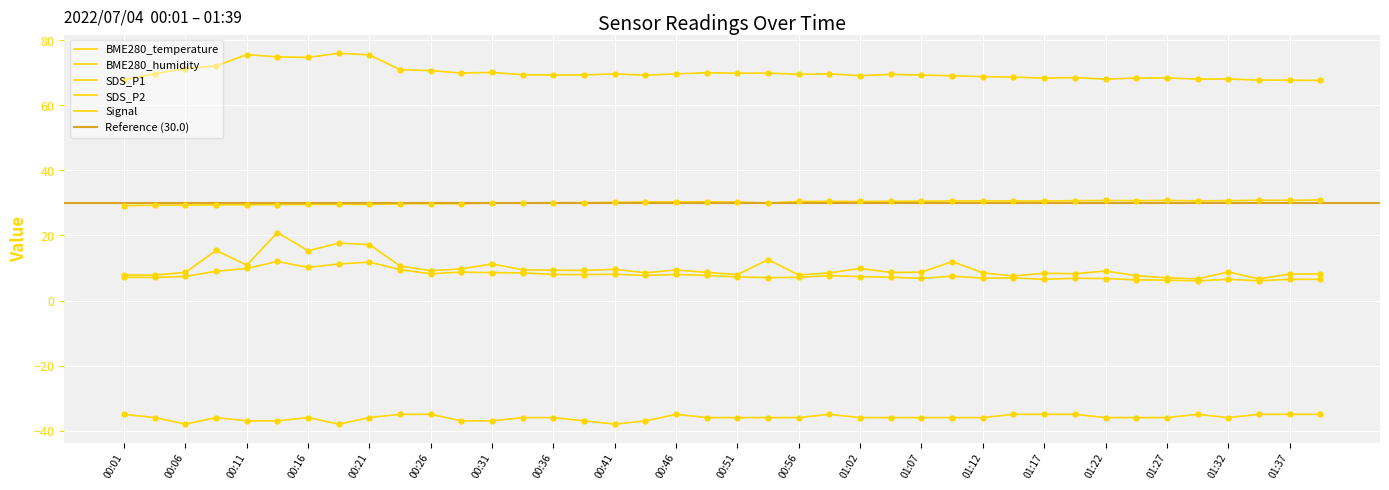

Is the value of SDS_P2 at 00:39 greater than the value of BME280_humidity at 01:37?

No